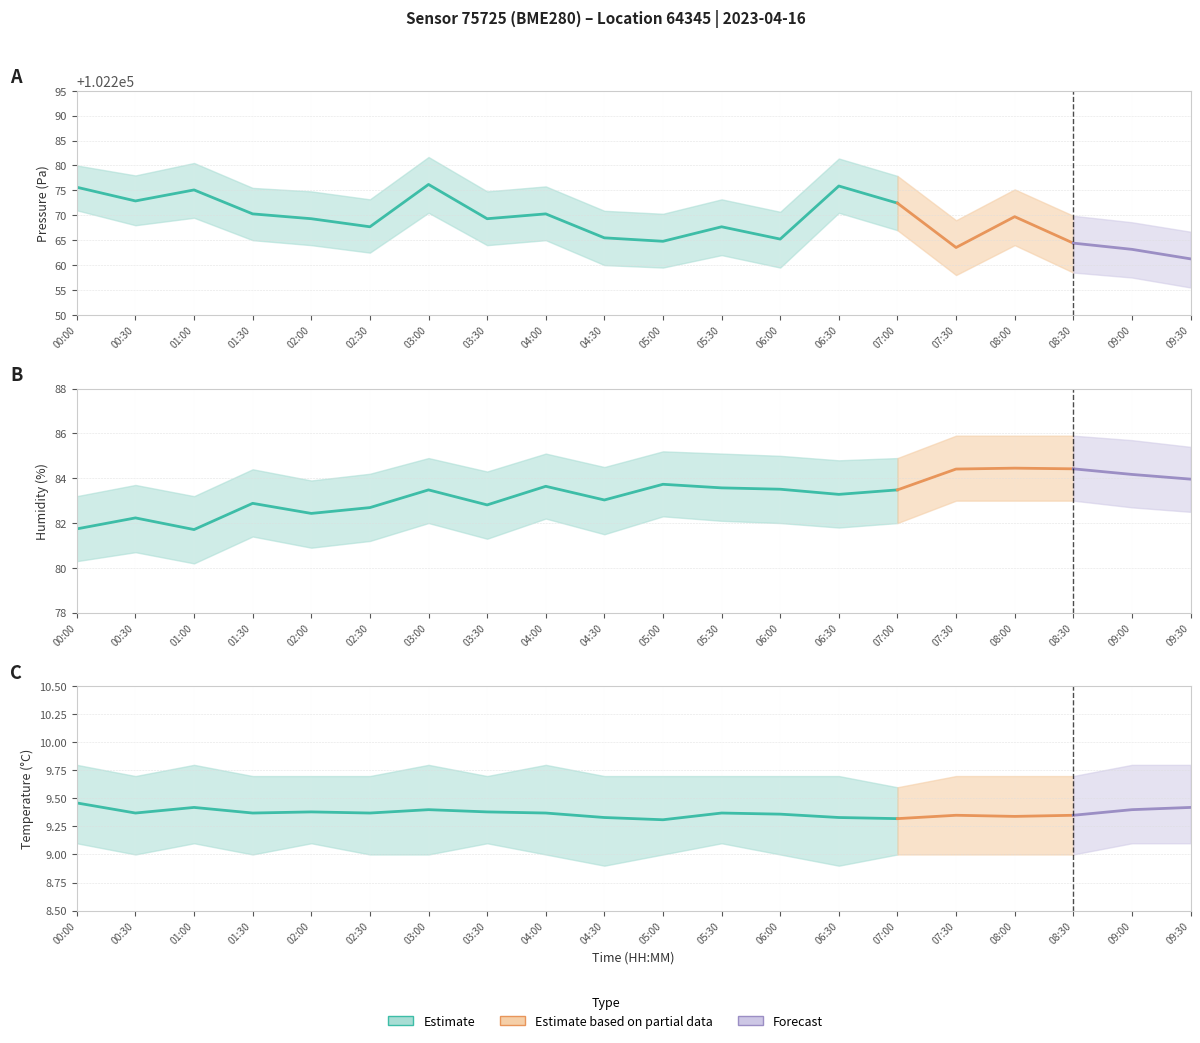

What is the average value of the pressure series?

102269.0